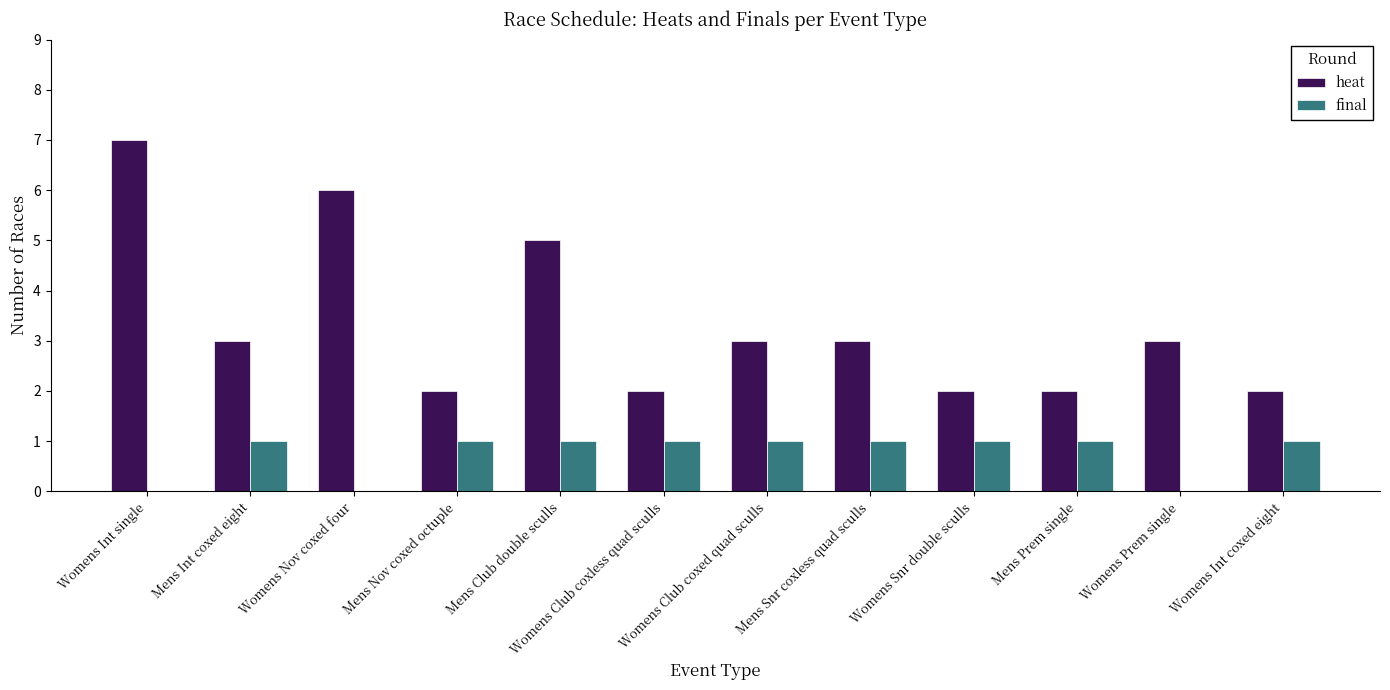

What is the sum of the heat values at Womens Int single and Womens Nov coxed four?

13